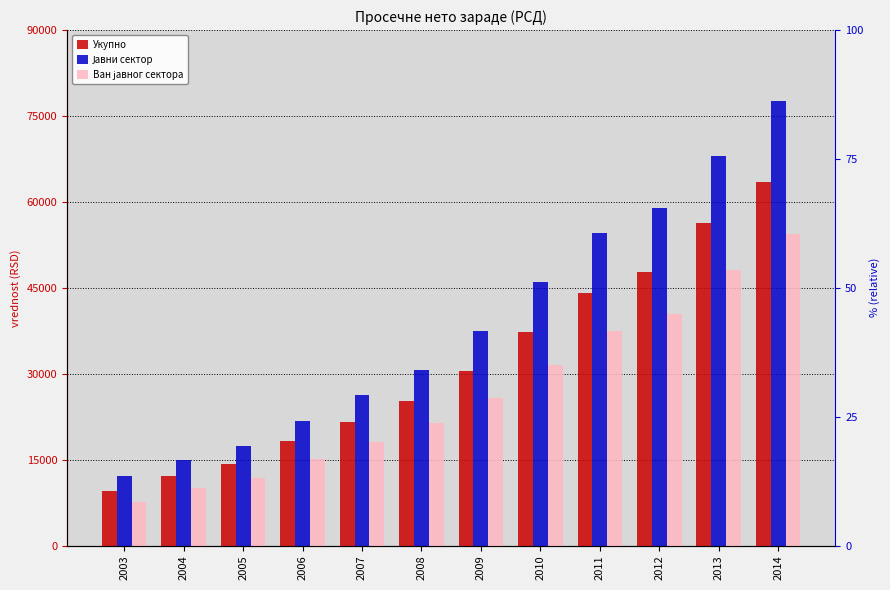

Reading left to right, what are all the values shown in this chart?

Укупно: 9468	12078	14262	18191	21621	25289	30447	37351	44147	47683	56301	63524
Јавни сектор: 12178	14890	17317	21823	26247	30579	37463	45959	54539	59009	68090	77668
Ван јавног сектора: 7664	10022	11764	15104	18152	21350	25695	31546	37407	40506	48081	54461